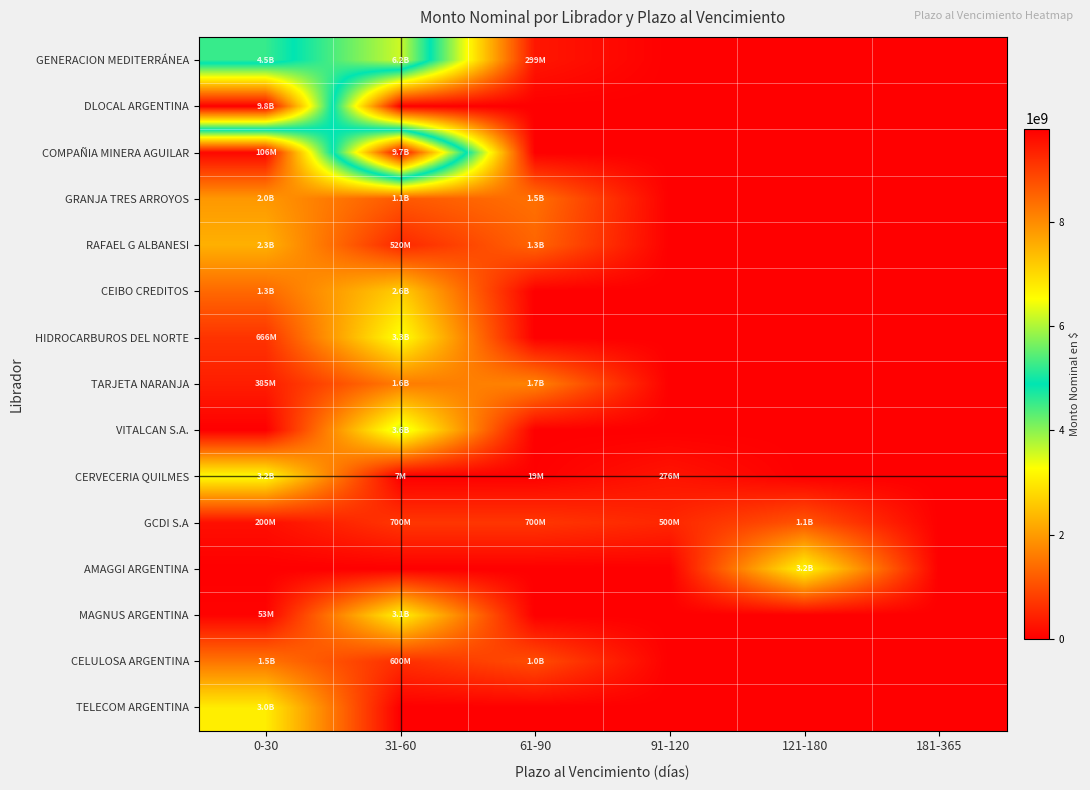

Which series has the largest range (max minus min)?

DLOCAL ARGENTINA